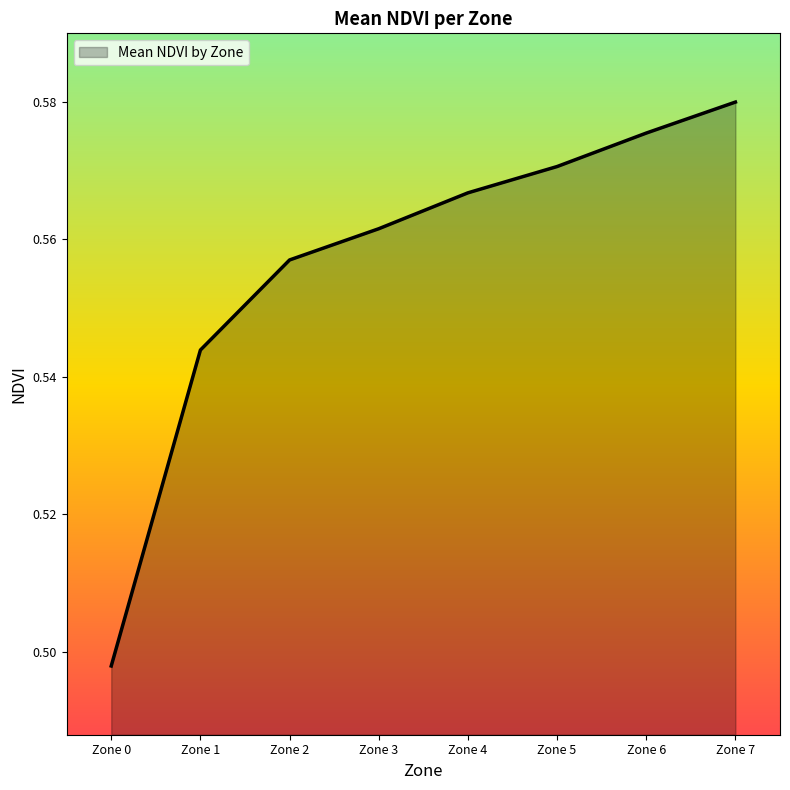

What is the difference between the maximum and minimum values?

0.1